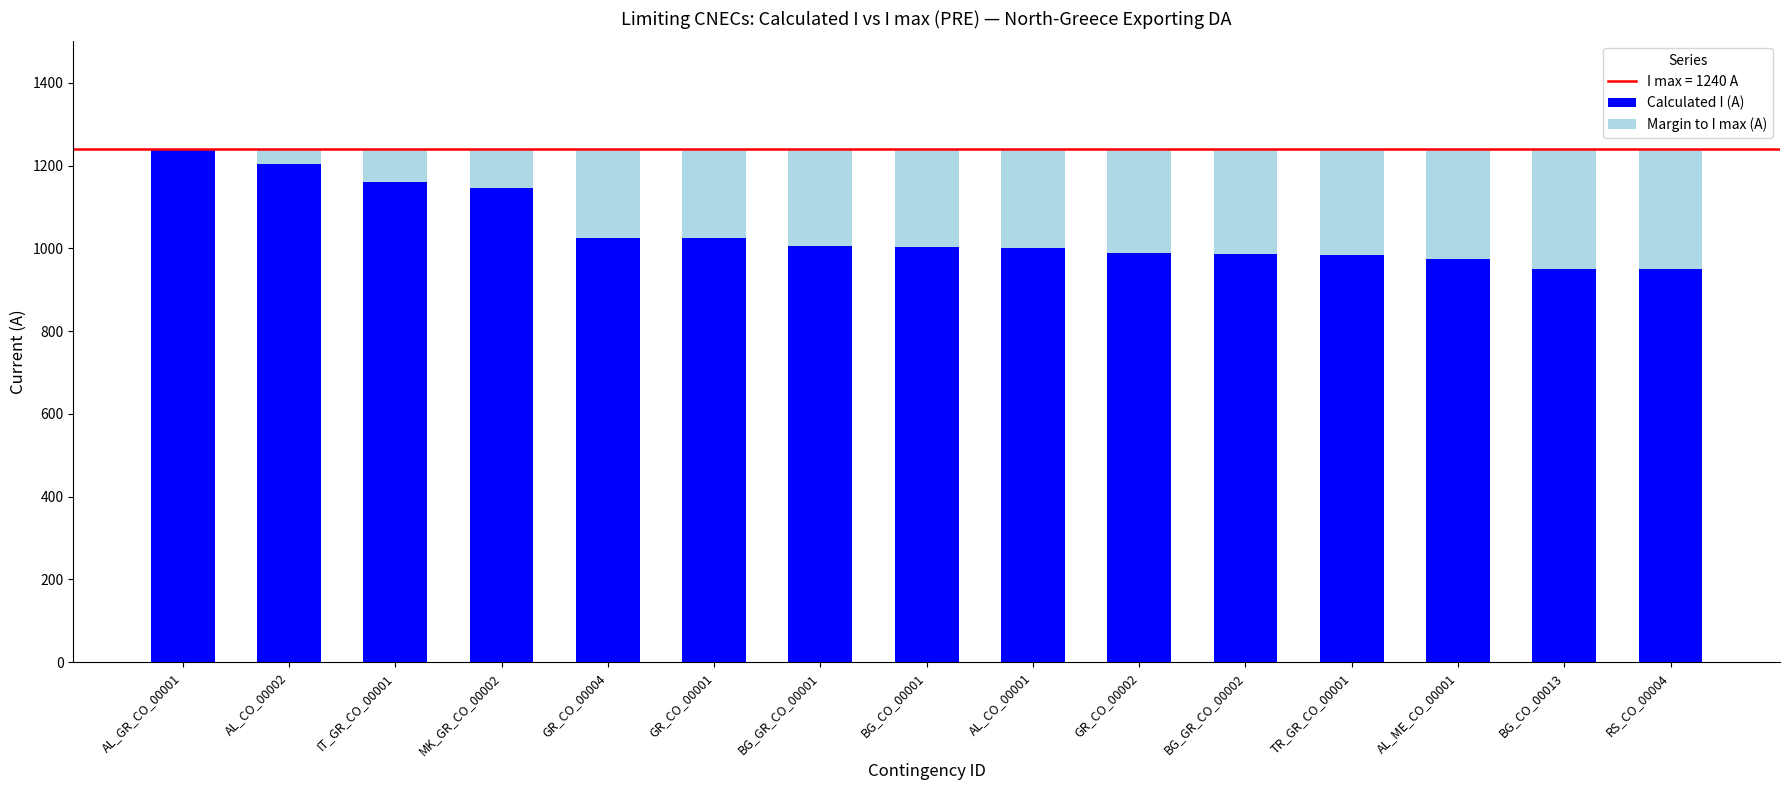

True or false: Calculated I (A) has a value of 1999 at MK_GR_CO_00002.

False